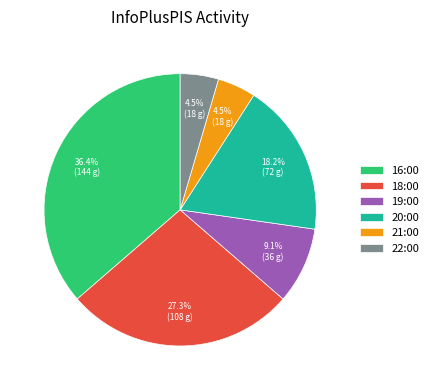

How many segments does this pie chart have?

6